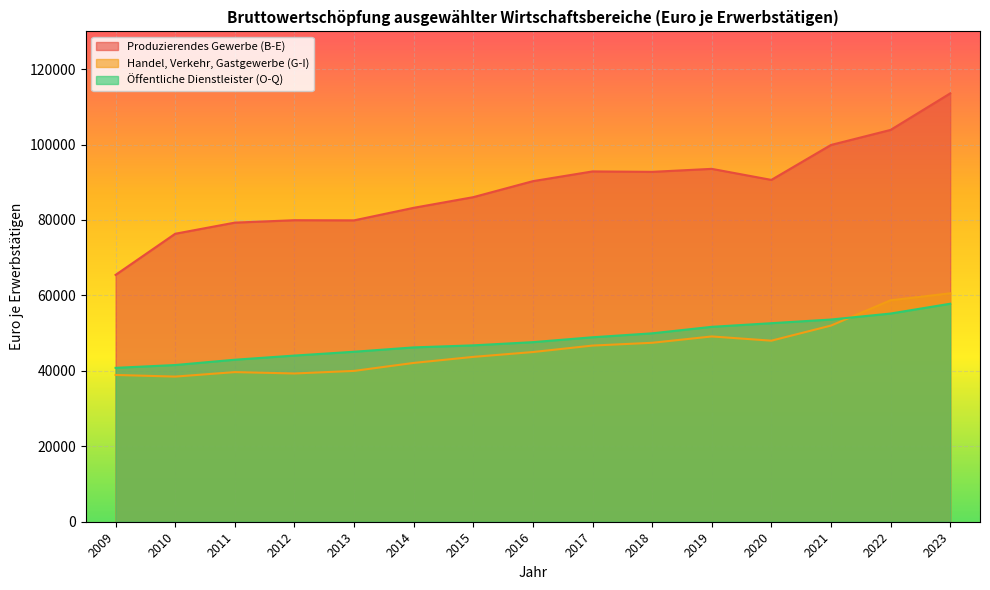

Is it true that Produzierendes Gewerbe (B-E) equals 76351 at 2010?

True